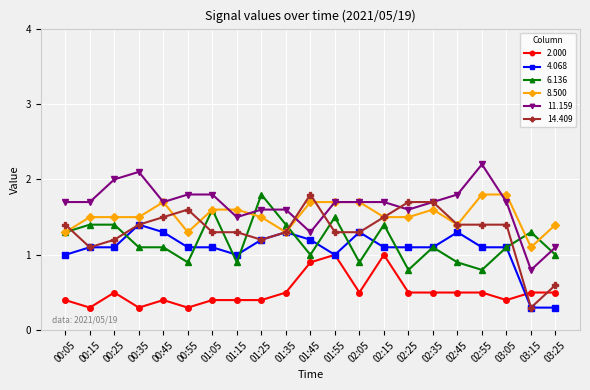

What is the difference between the second highest and minimum values in the 2.000 series?

0.7